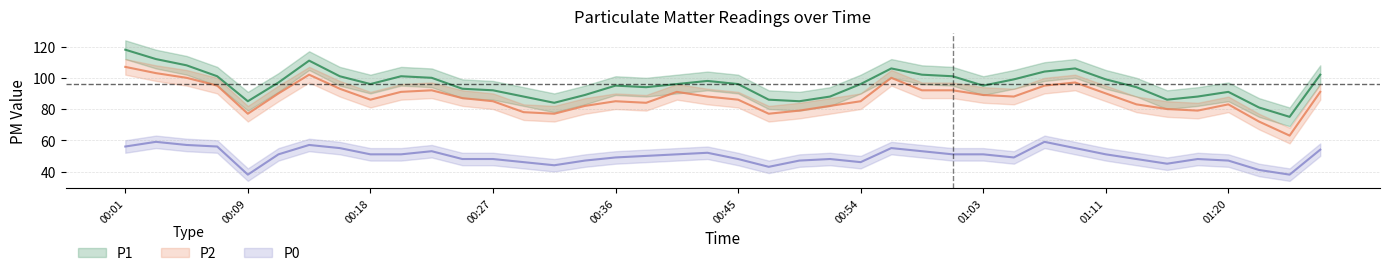

Which series has the largest total across all categories?

P1